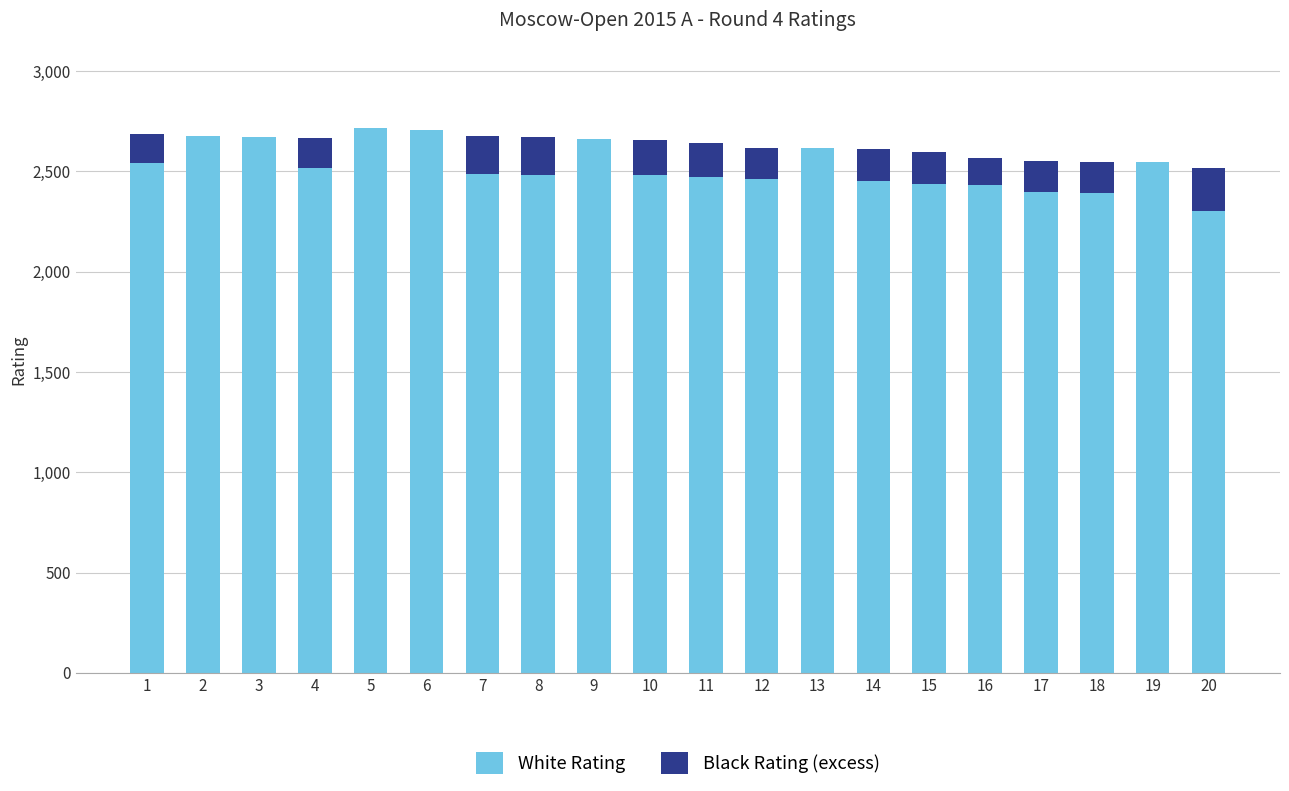

Are the bars horizontal?

No